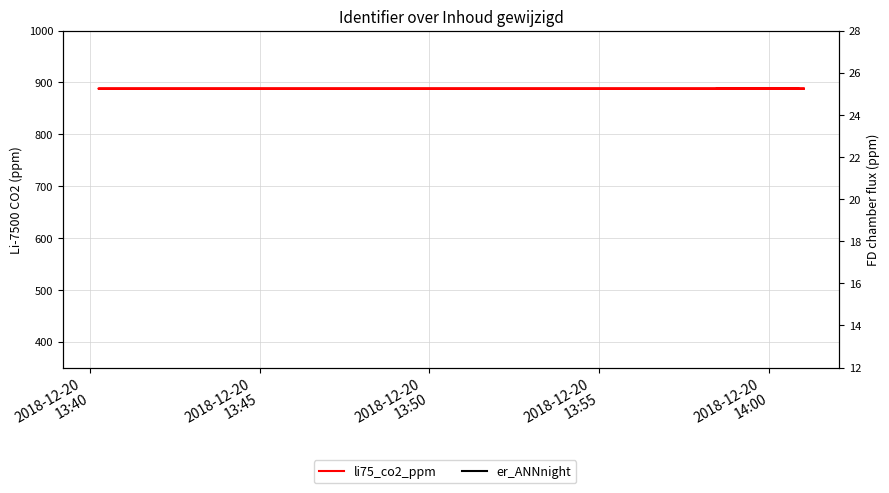

Which series has the largest range (max minus min)?

er_ANNnight